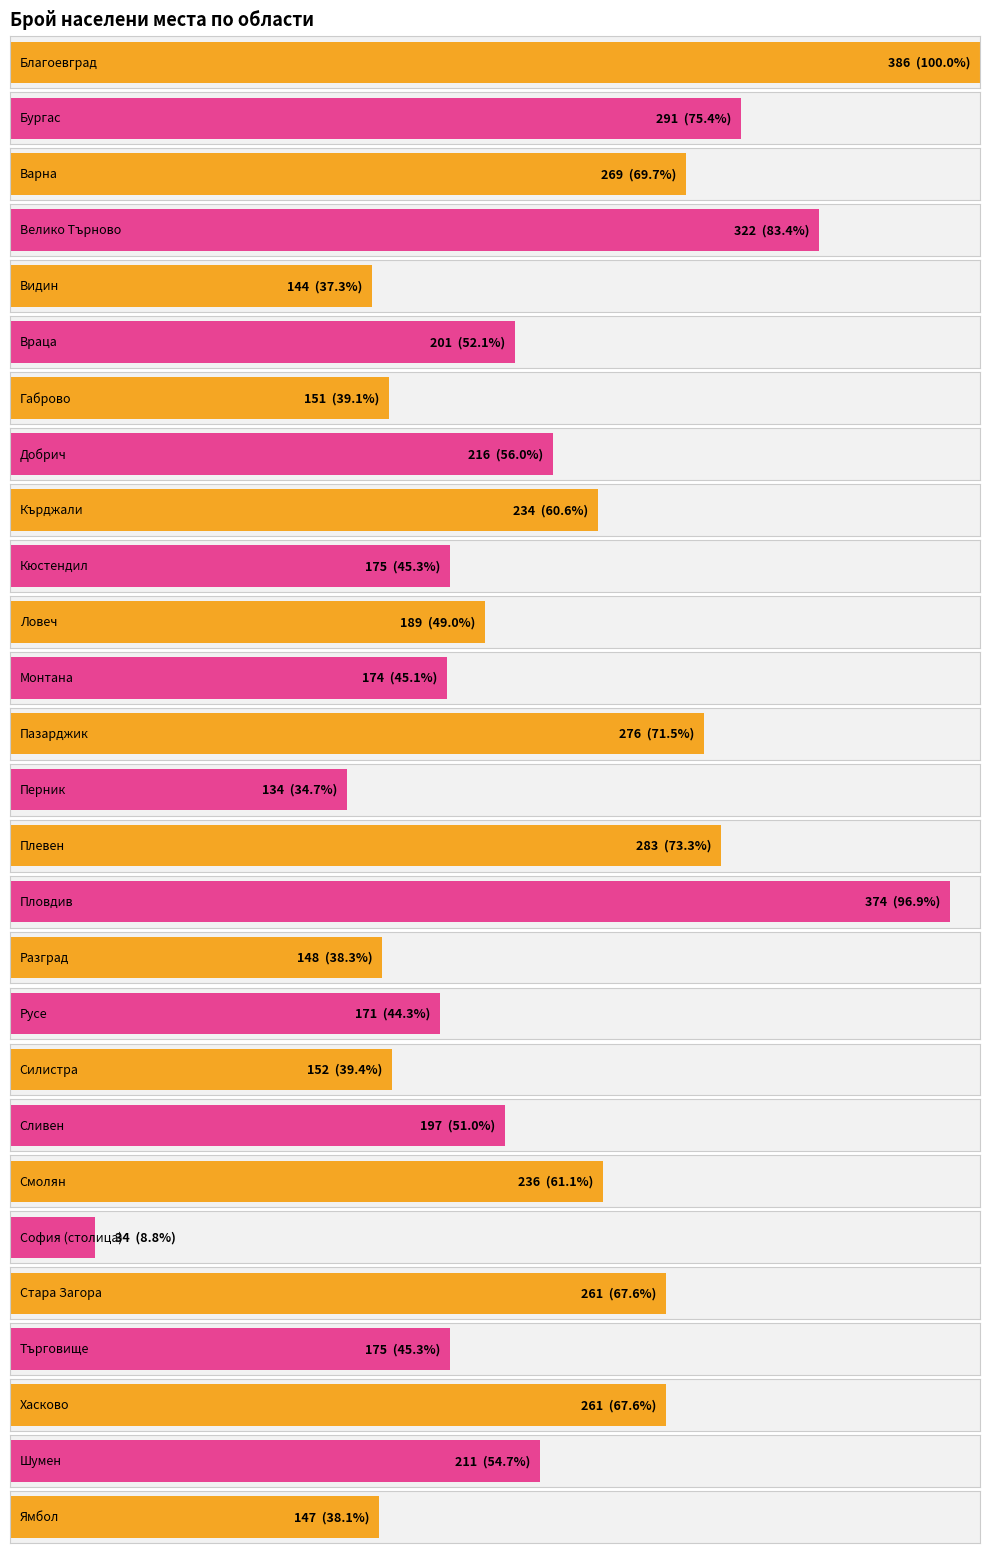

List the labels in order of value, smallest first.

София (столица), Перник, Видин, Ямбол, Разград, Габрово, Силистра, Русе, Монтана, Кюстендил, Търговище, Ловеч, Сливен, Враца, Шумен, Добрич, Кърджали, Смолян, Стара Загора, Хасково, Варна, Пазарджик, Плевен, Бургас, Велико Търново, Пловдив, Благоевград